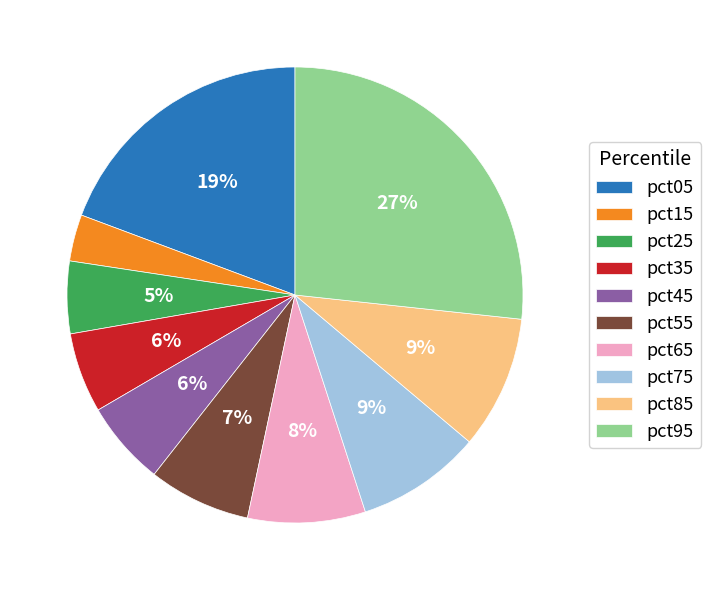

Is there any slice that represents more than half of the pie?

No